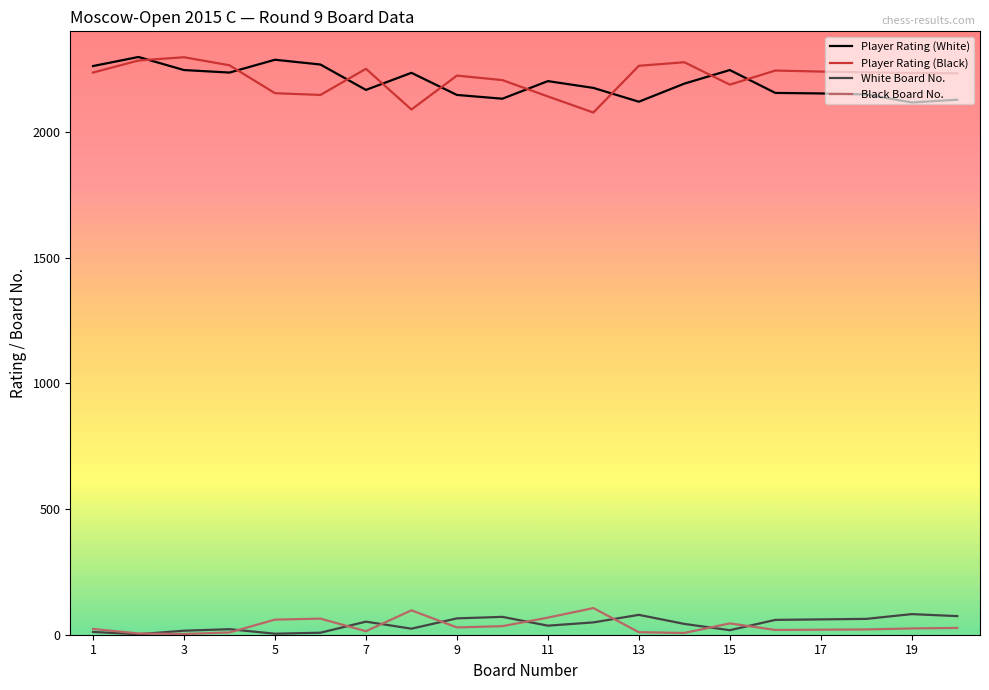

What is the maximum value for Black Board No.?

106